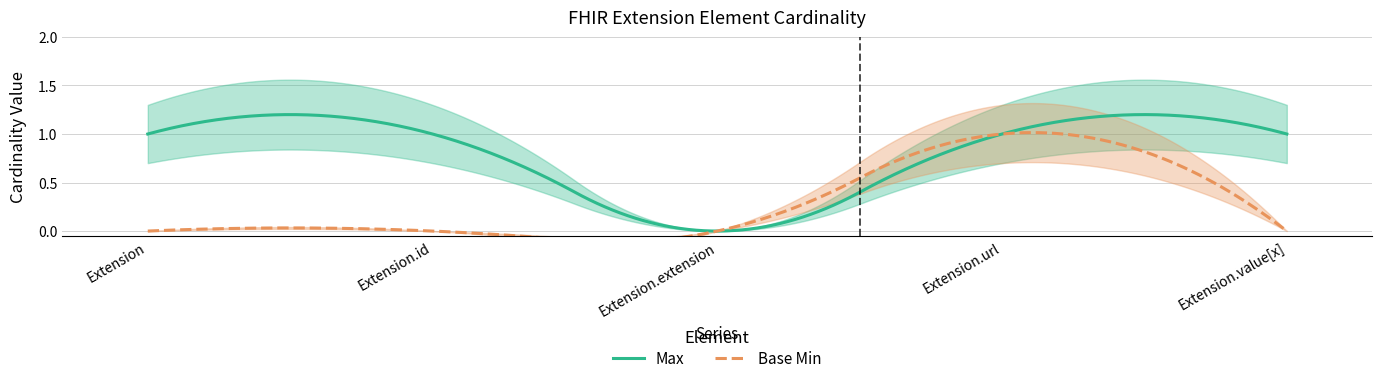

What is the total value across all series at Extension.id?

1